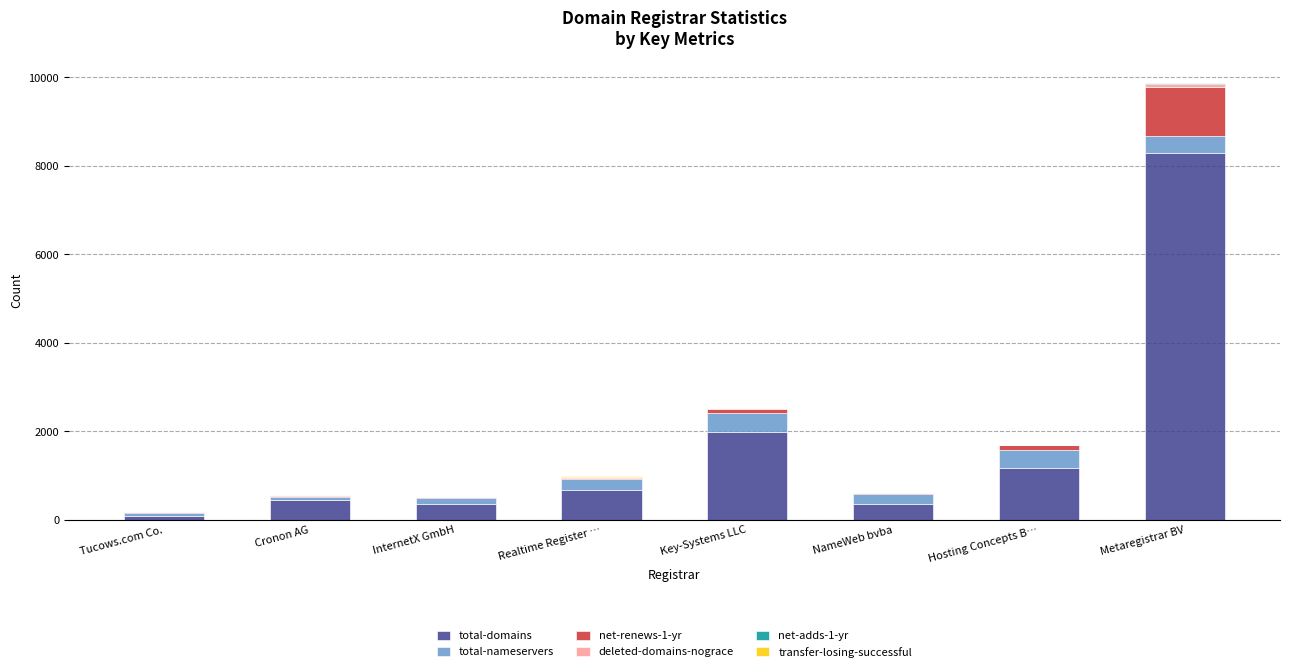

Are the bars horizontal?

No